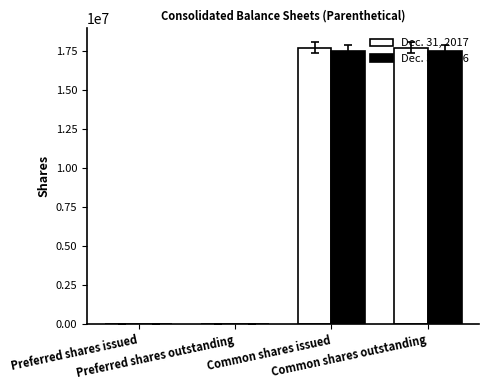

What is the maximum value shown in the chart?

17667857